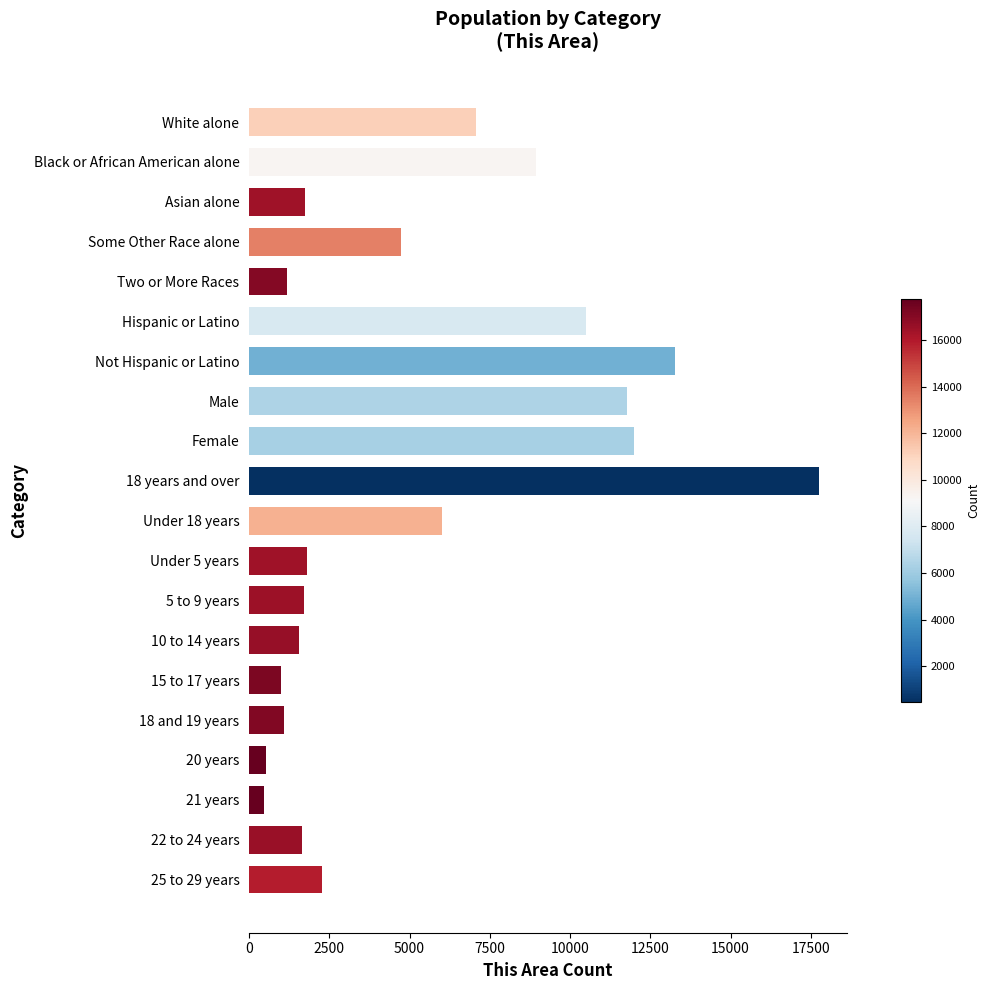

What is the smallest value displayed?

449